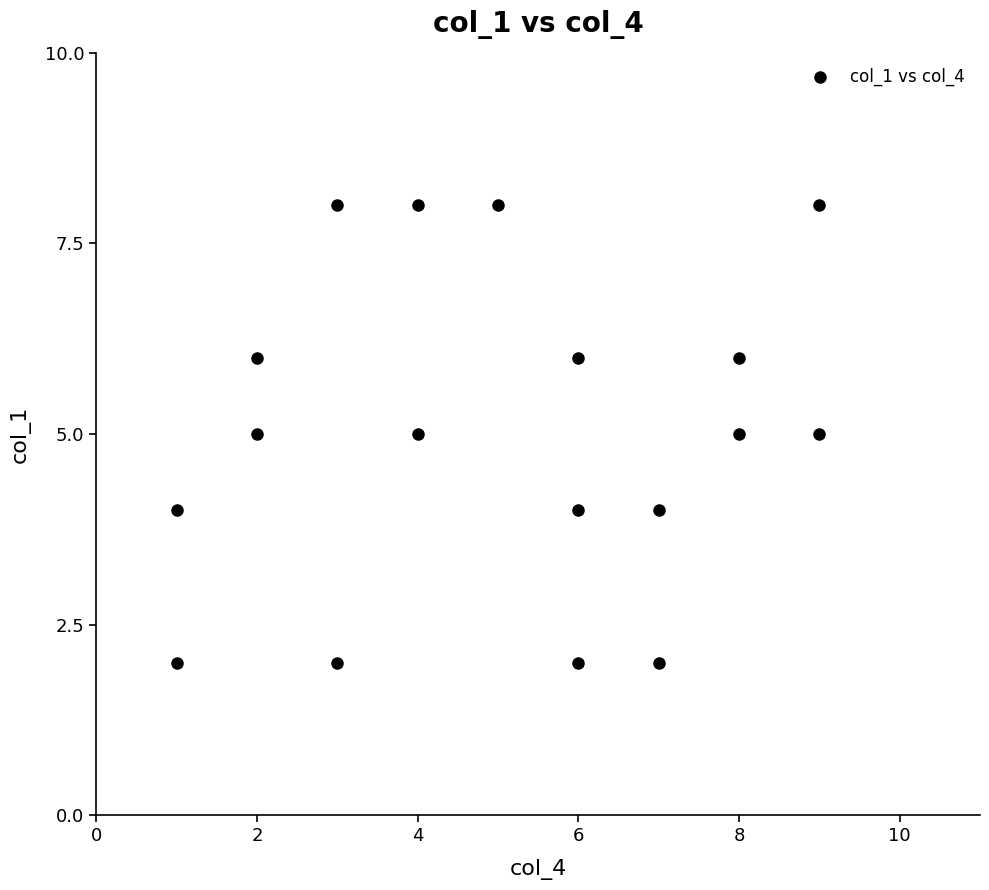

What is the range of Y values (max minus min)?

6